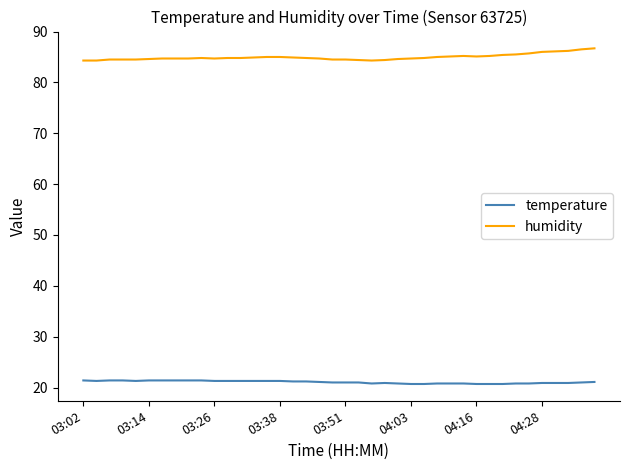

List the series in order of their peak value, highest first.

humidity, temperature